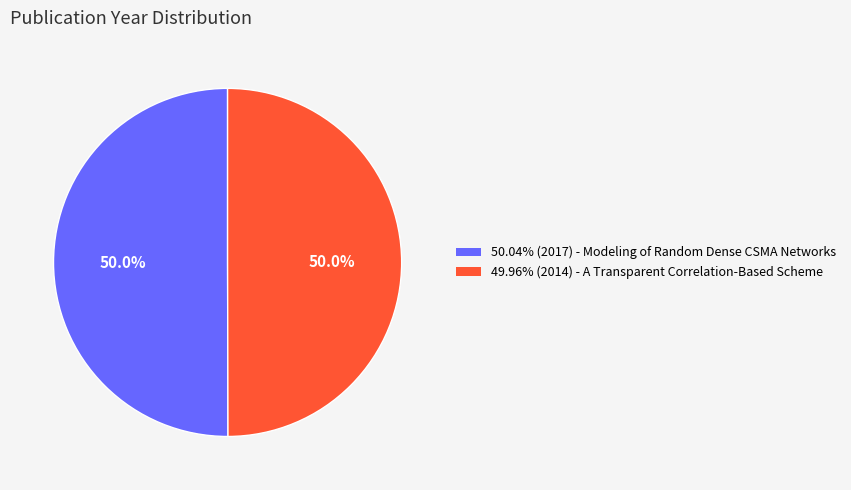

What percentage do 49.96% (2014) - A Transparent Correlation-Based Scheme and 50.04% (2017) - Modeling of Random Dense CSMA Networks together represent?

100.0%